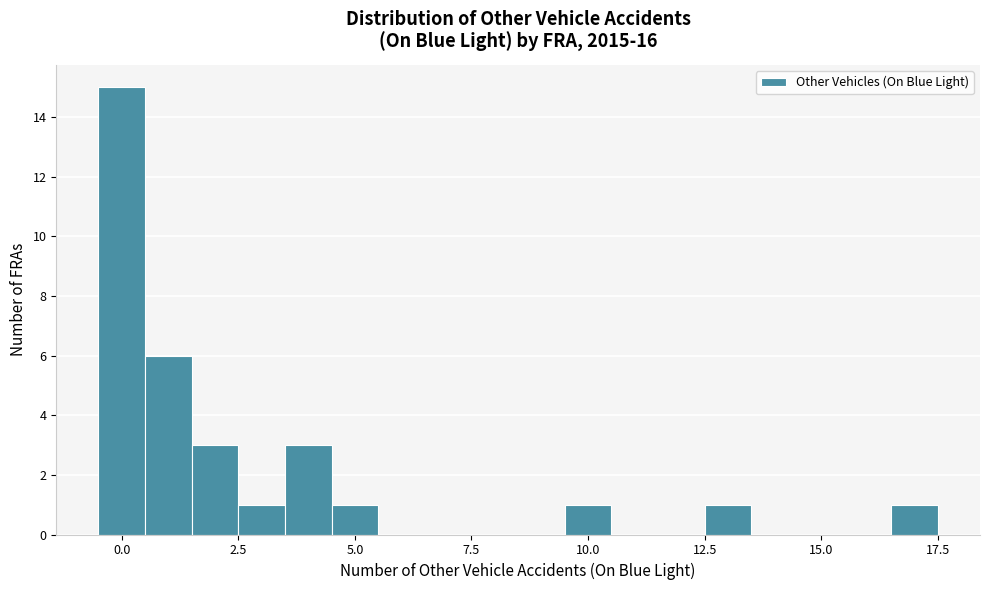

Read against the x-axis, roughly where is the centre of the tallest bar?

0.0